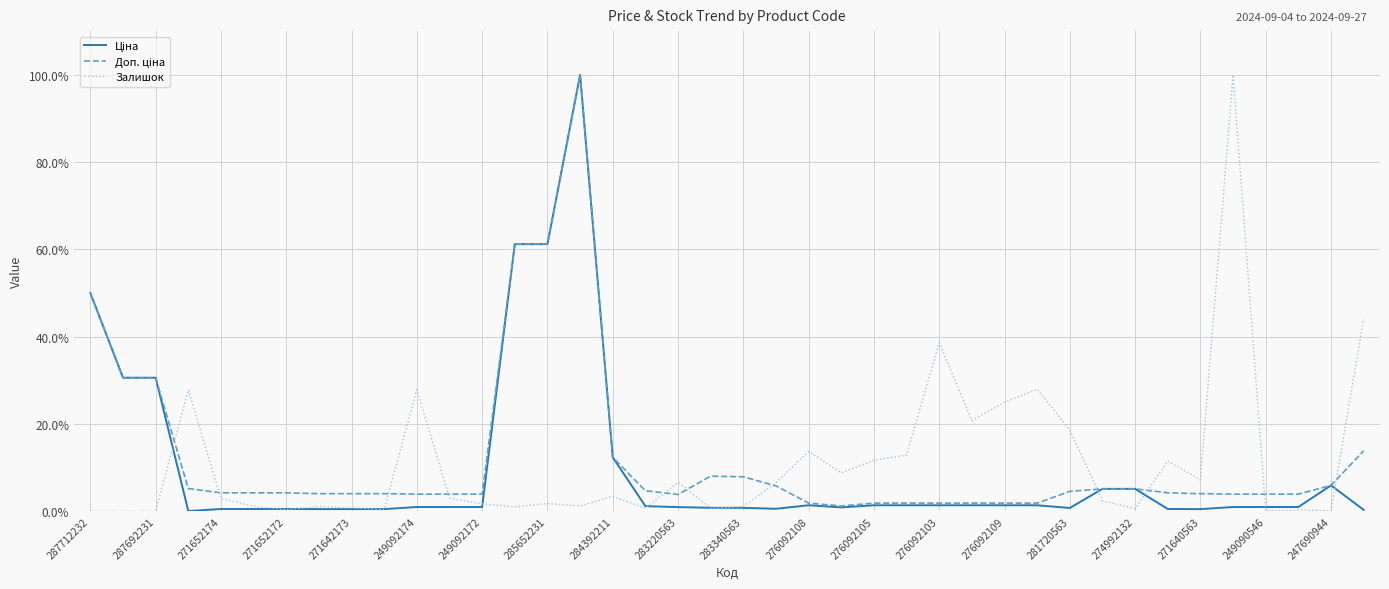

What is the maximum value shown in the chart?

100.0